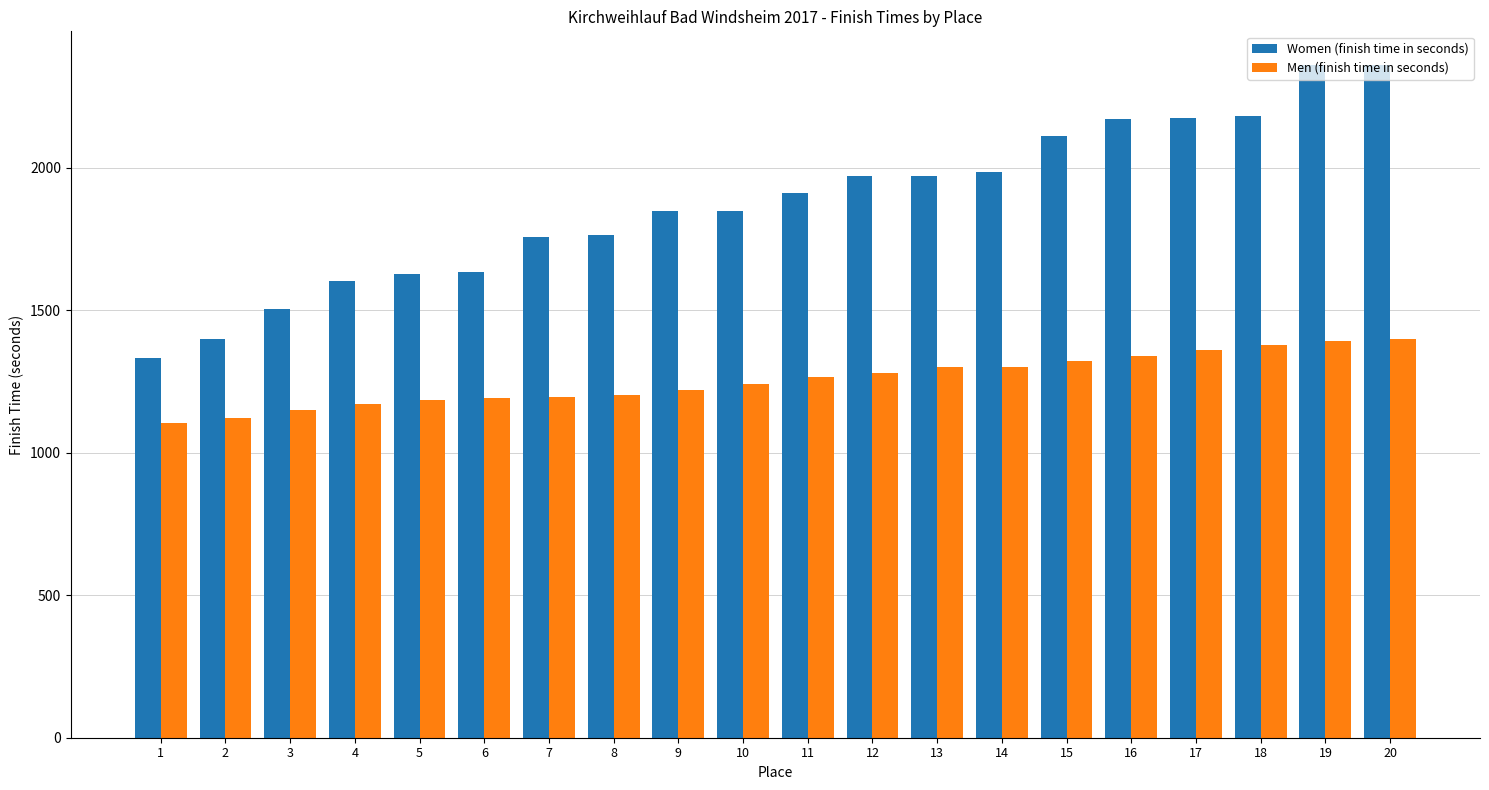

Is it true that Men (finish time in seconds) equals 1184 at 5?

True